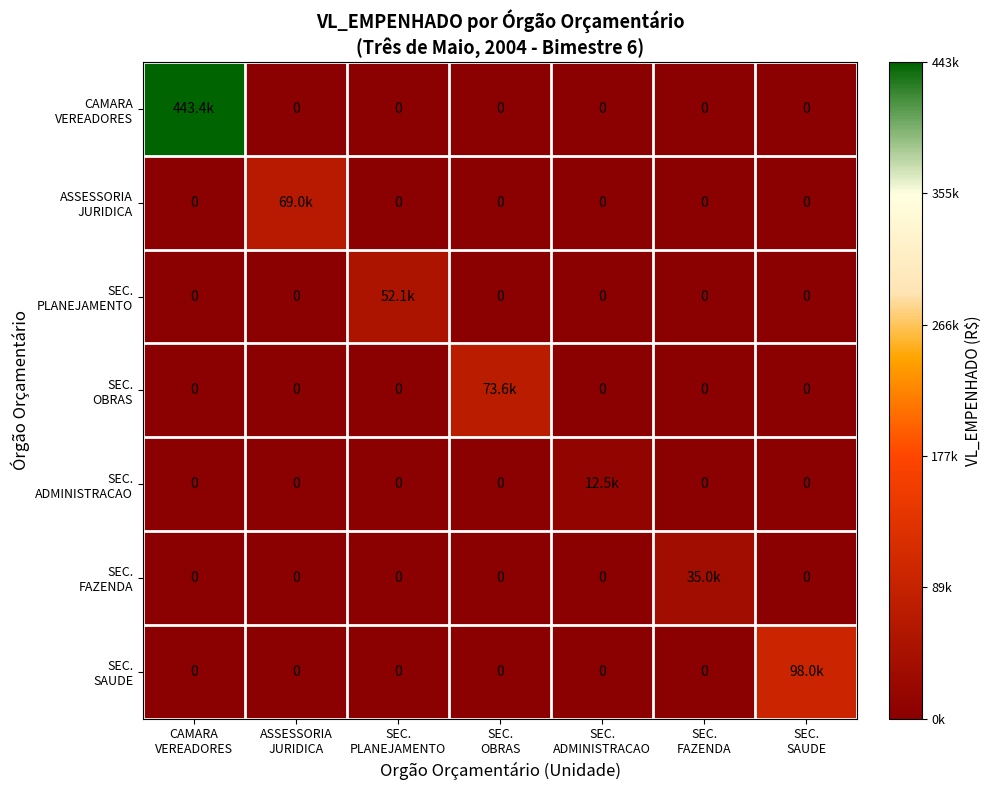

At which label is SEC. PLANEJAMENTO closest to 26036?

CAMARA VEREADORES